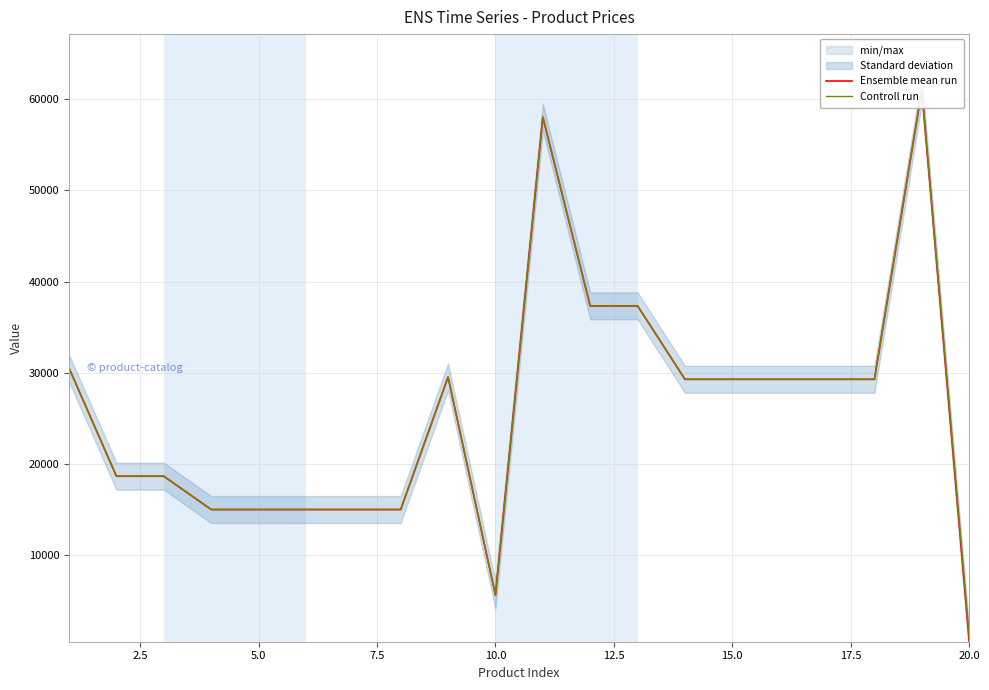

How many values in the Controll run series are below 29294?

9